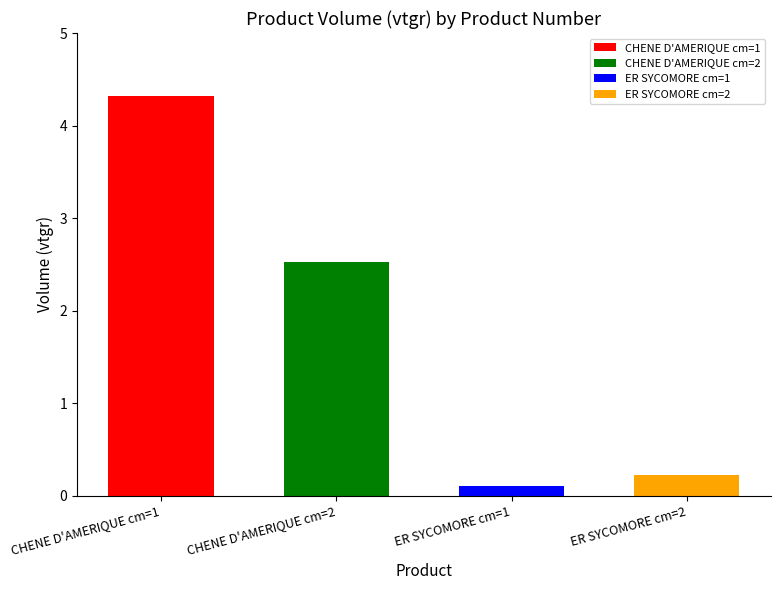

What is the greatest value displayed?

4.3